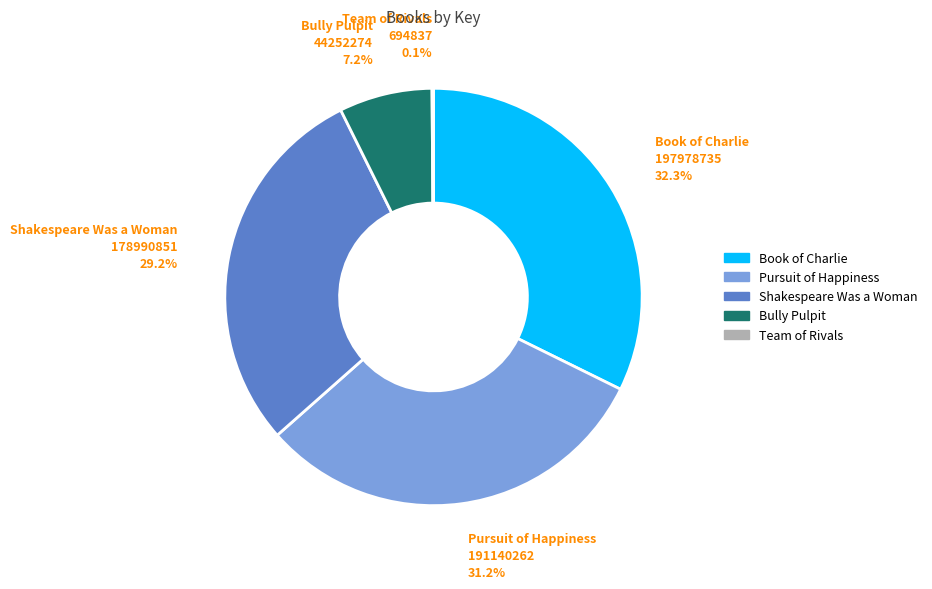

Is there a majority slice in this chart?

No